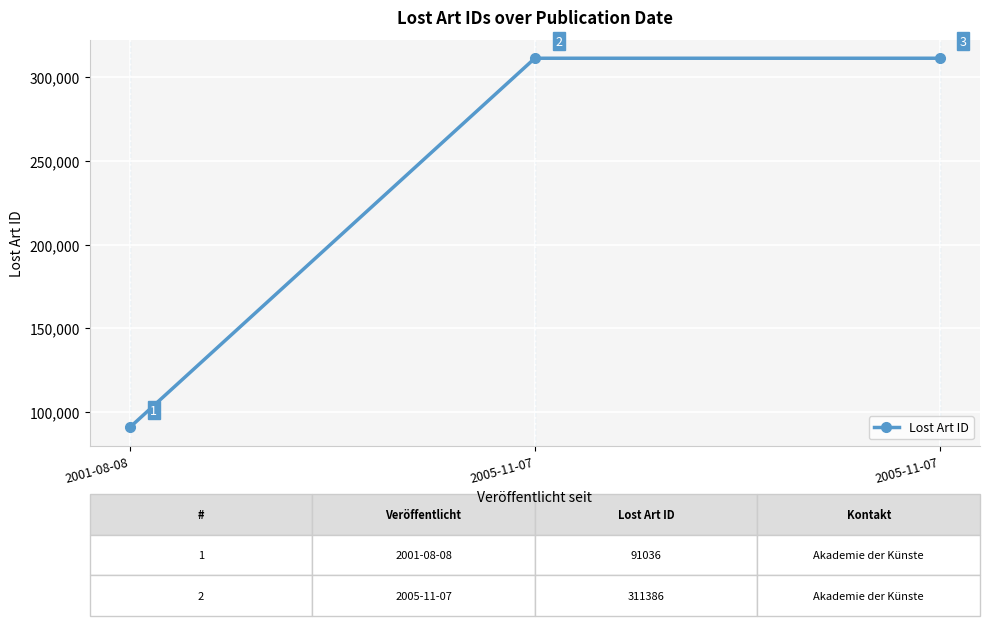

What is the value of the 3rd point from the left?

311386